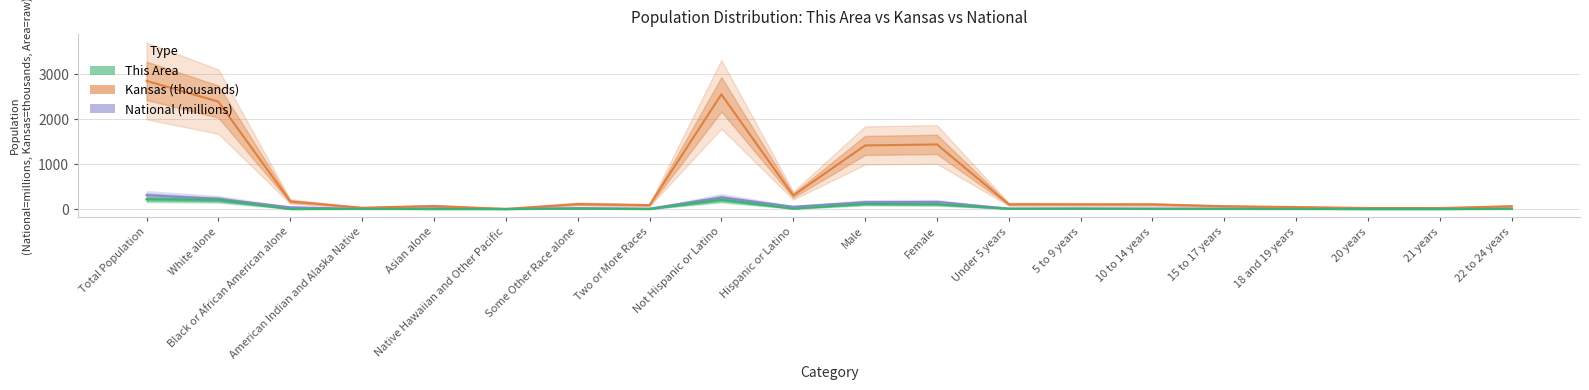

In National (millions), how many points are lower than both neighbors (excluding endpoints)?

6